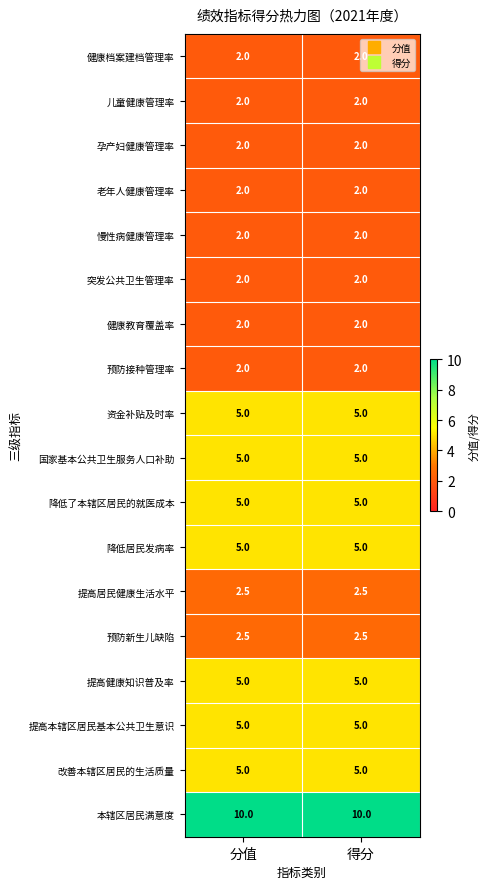

What value does the 本辖区居民满意度 series have at 分值?

10.0